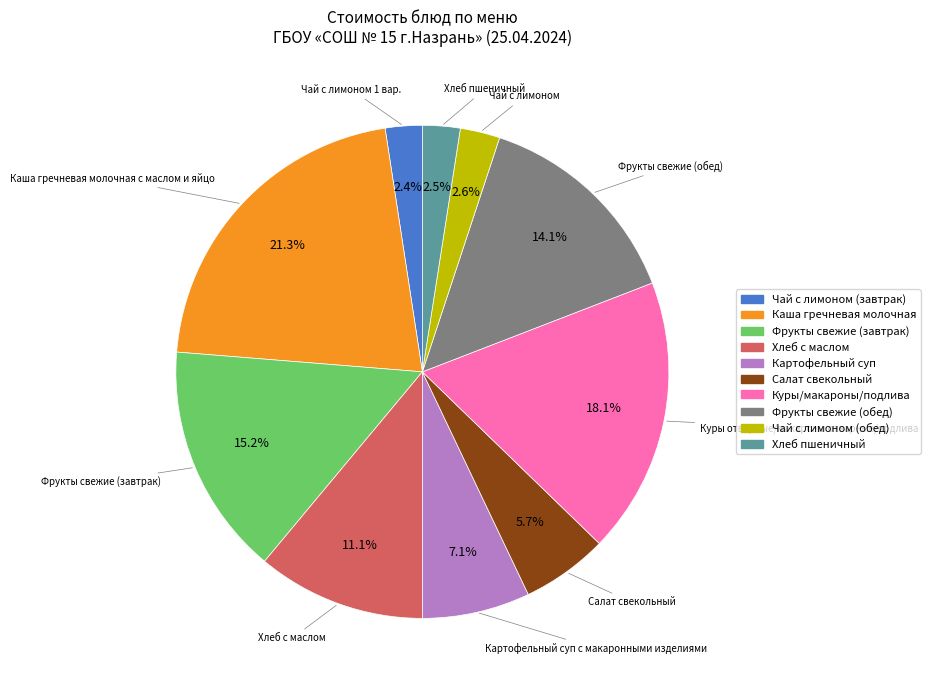

How many slices are in this pie chart?

10